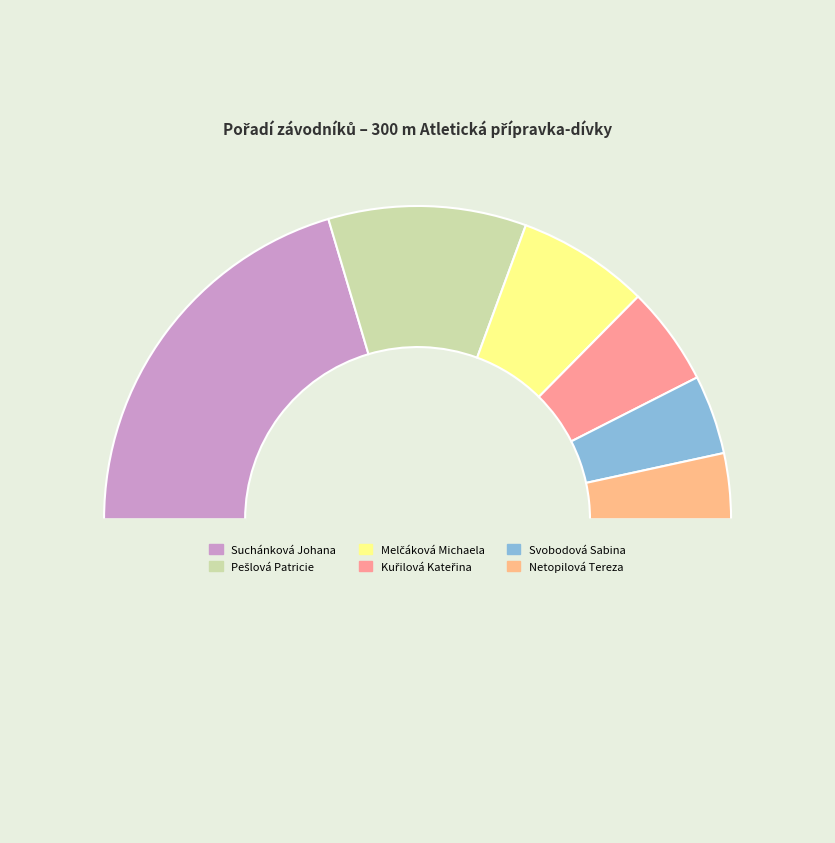

To the nearest percent, what is the average slice percentage?

17%